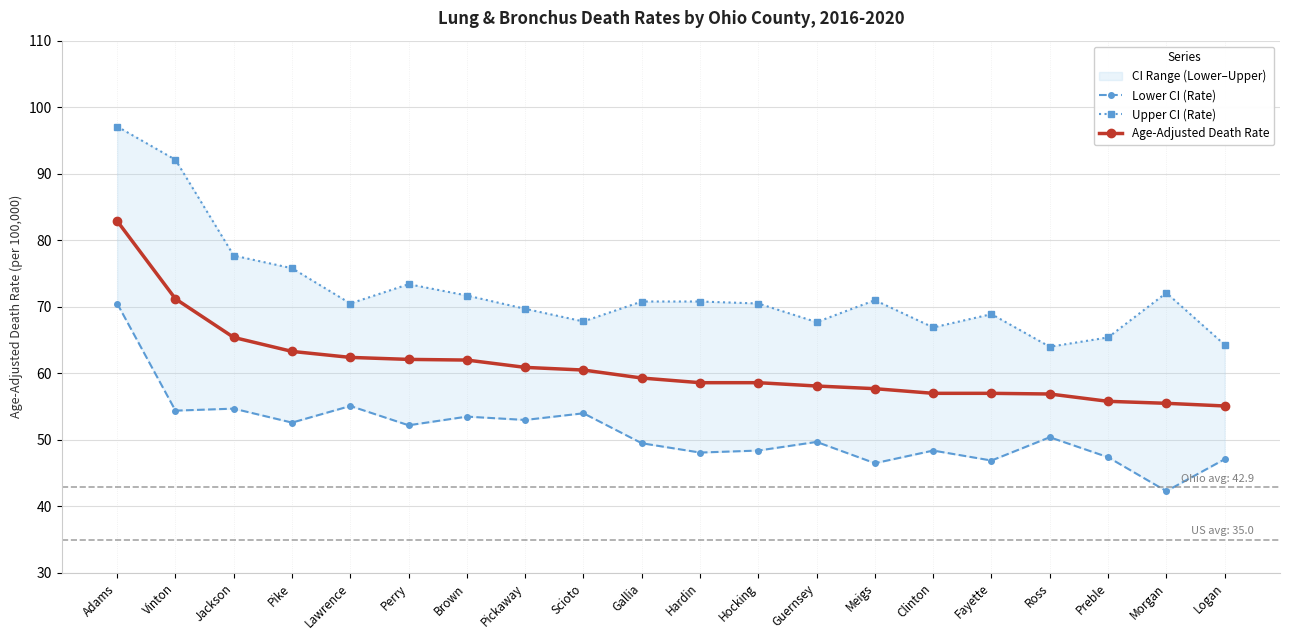

What is the approximate value of Age-Adjusted Death Rate at Ross?

56.9